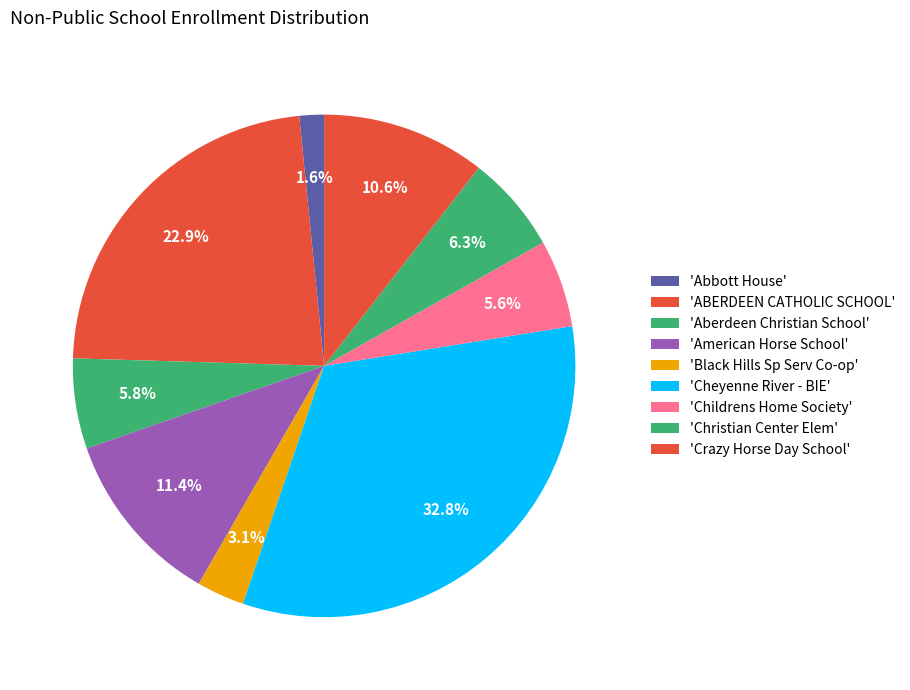

How many slices are in this pie chart?

9